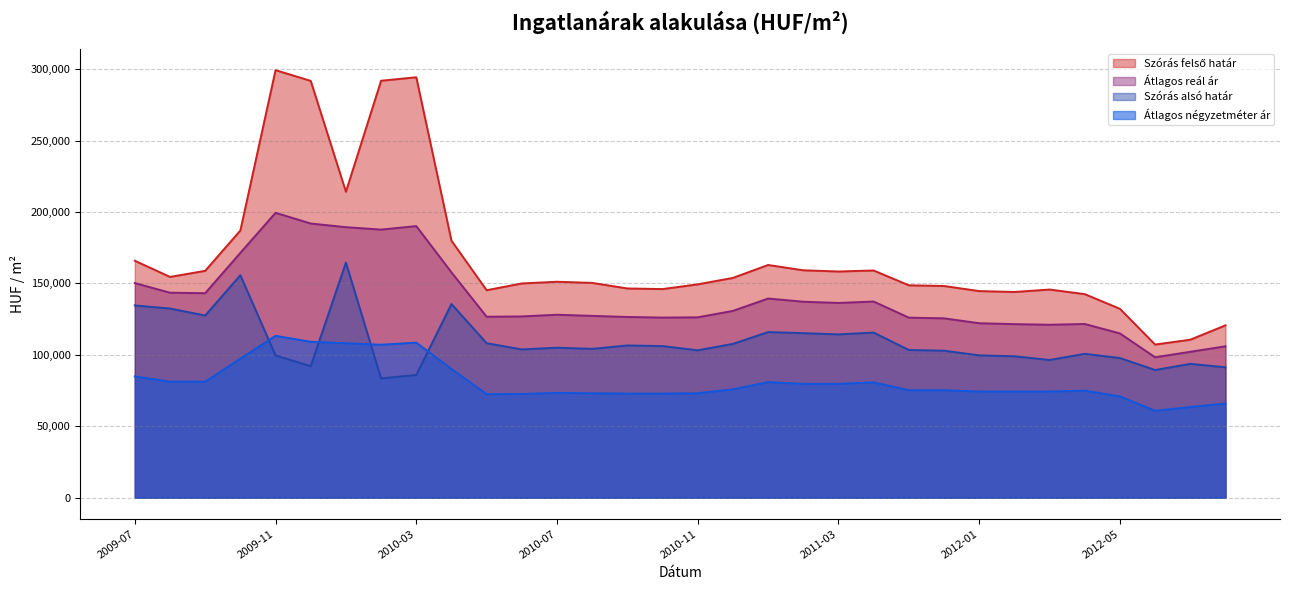

What is the difference between the maximum and minimum values in the Szórás alsó határ series?

81090